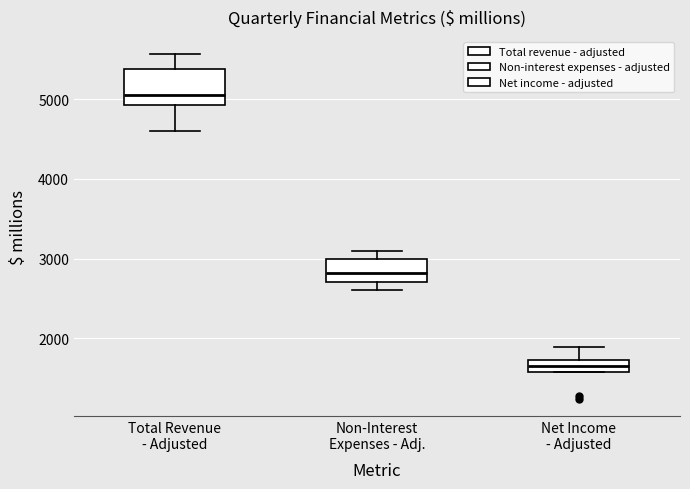

Where does the median line of the box for Total Revenue - Adjusted sit on the y-axis? The values are not printed on the chart, so give them approximately, as read against the axis.

5100